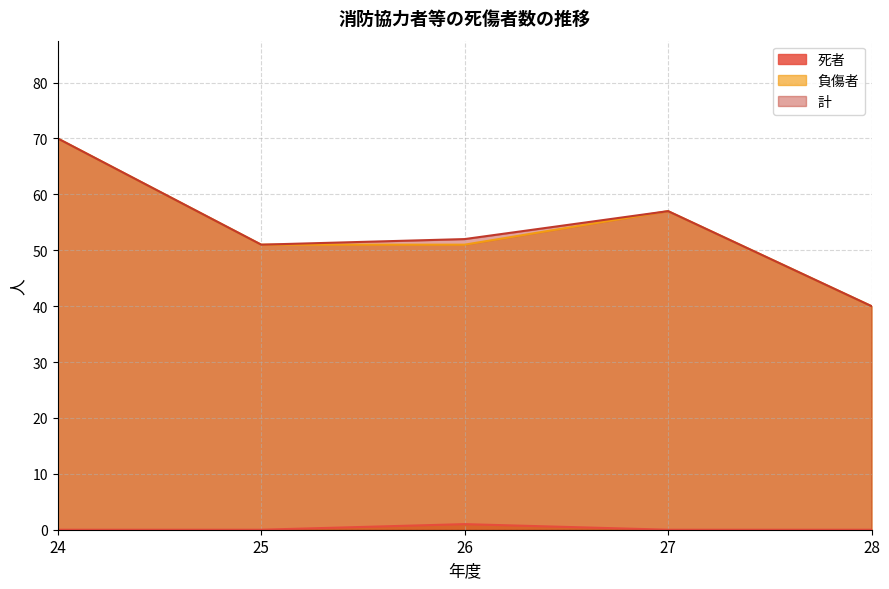

What is the average value of the 負傷者 series?

54